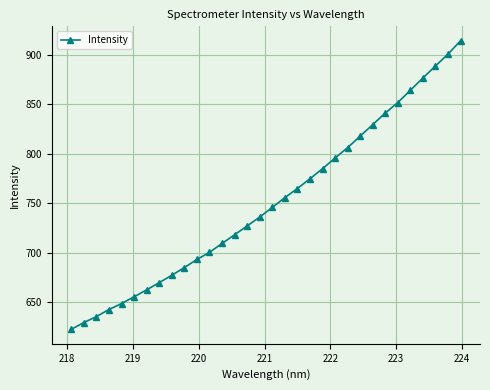

What is the difference between the maximum and second lowest values?

284.9